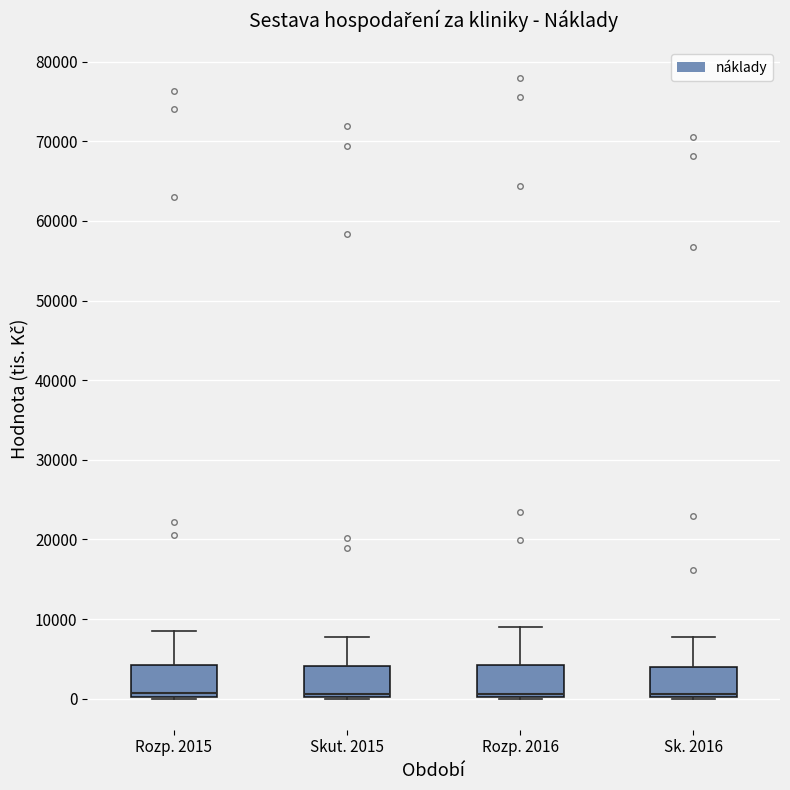

Where does the median line of the box for Sk. 2016 sit on the y-axis? The values are not printed on the chart, so give them approximately, as read against the axis.

1000